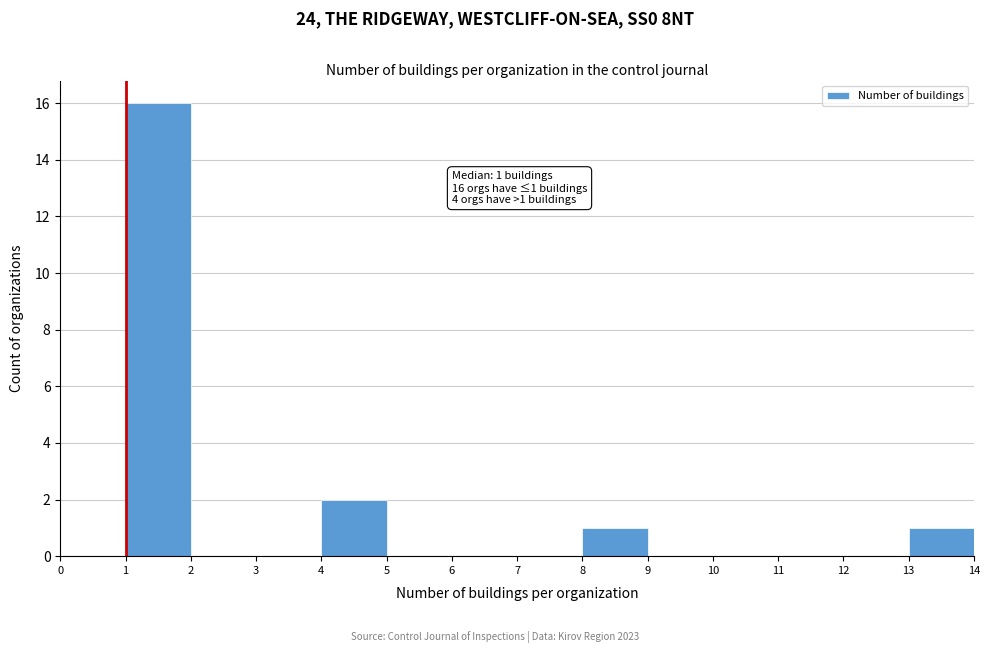

Which range on the x-axis has the tallest bar?

1 to 2